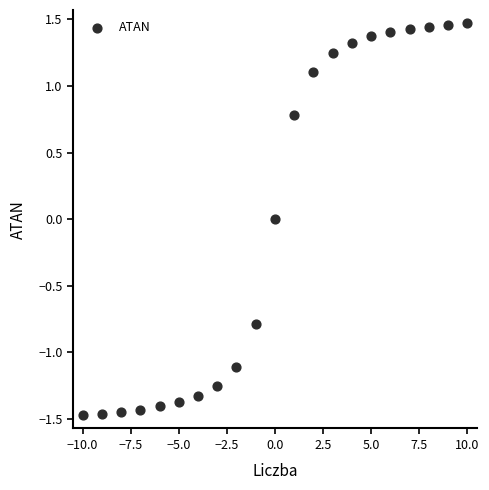

What is the range of X values (max minus min)?

20.0